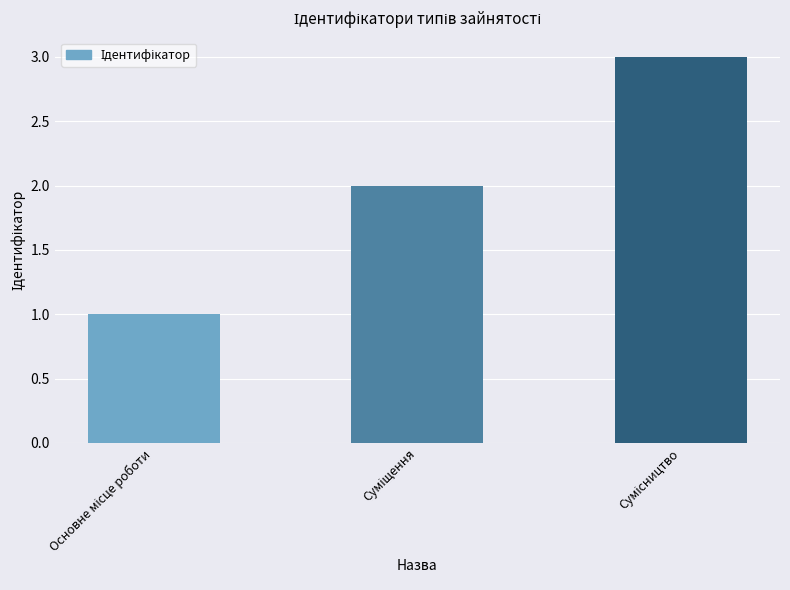

How many categories are shown in the chart?

3